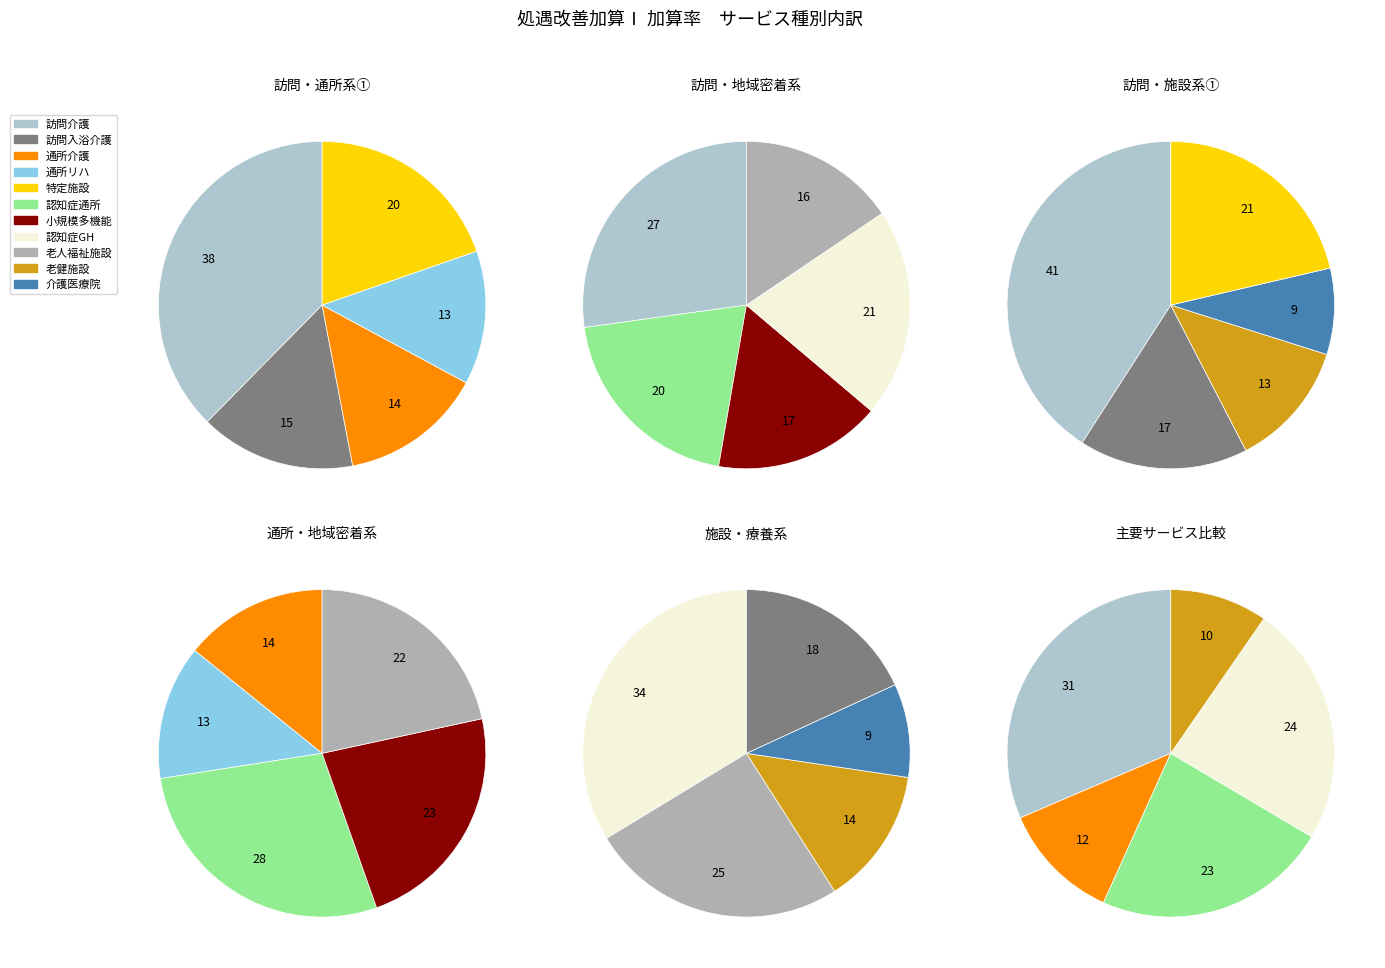

What is the smallest slice in the pie chart?

介護医療院サービス